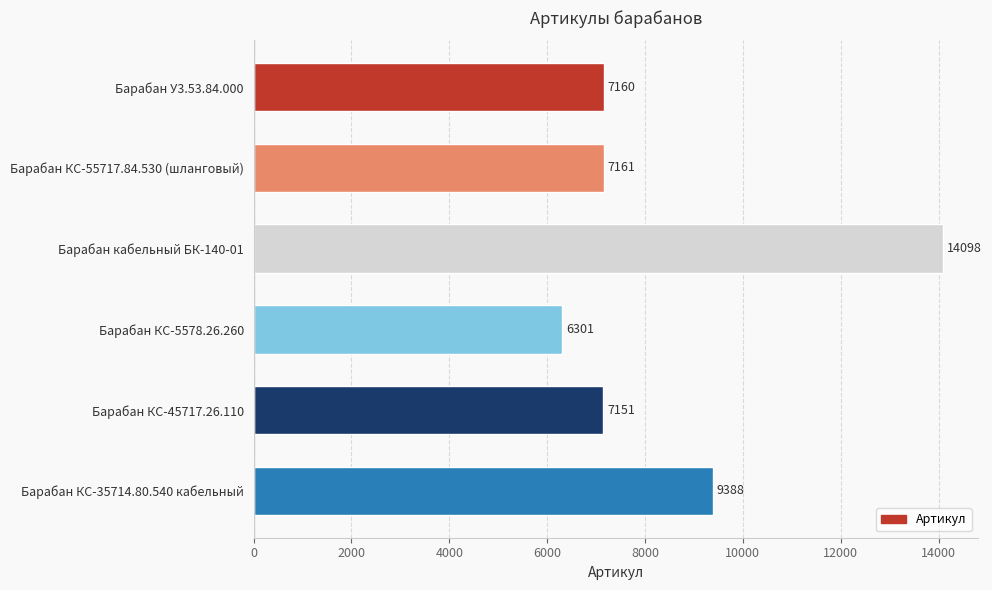

What is the value of the 1st bar from the top?

7160